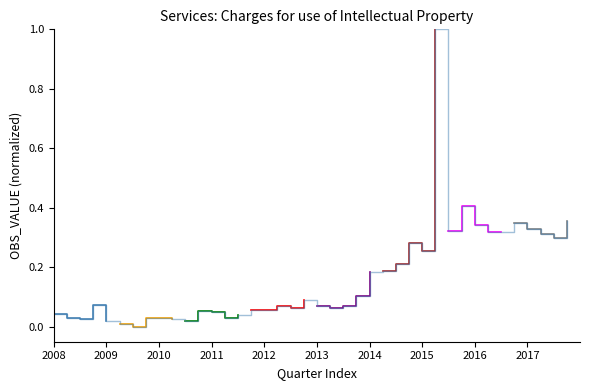

At which label is the value closest to 0?

2009-Q3